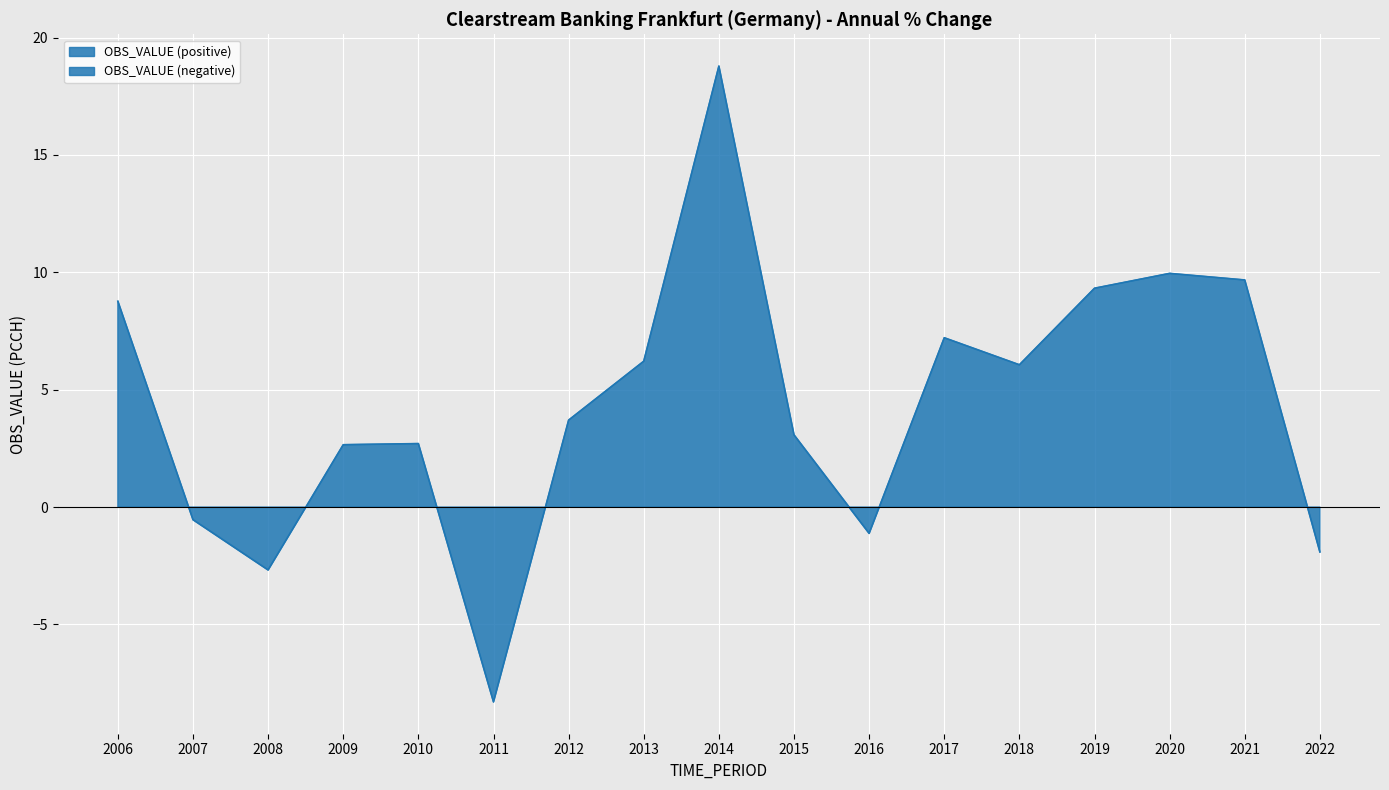

How many values are below 3?

7